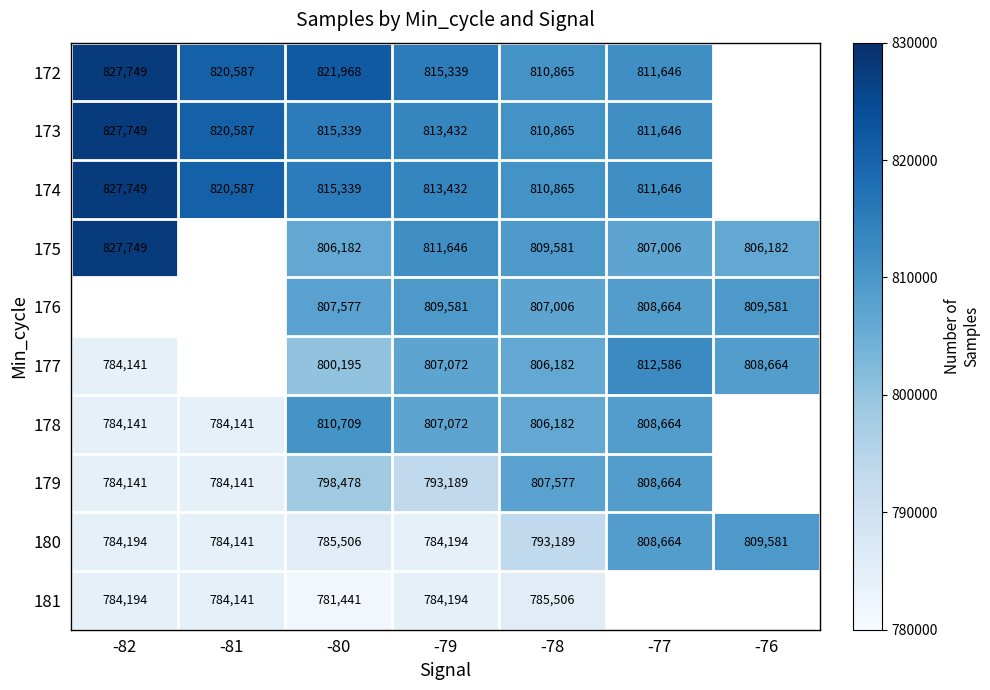

At which category is the sum across all series the highest?

-78